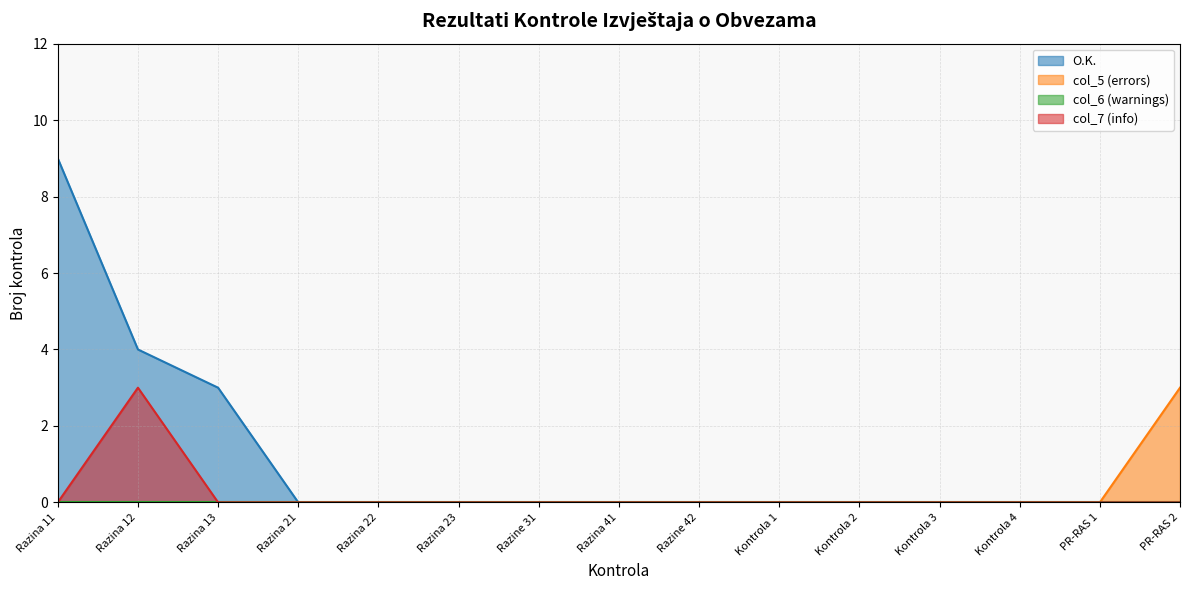

Which series has the largest range (max minus min)?

O.K.